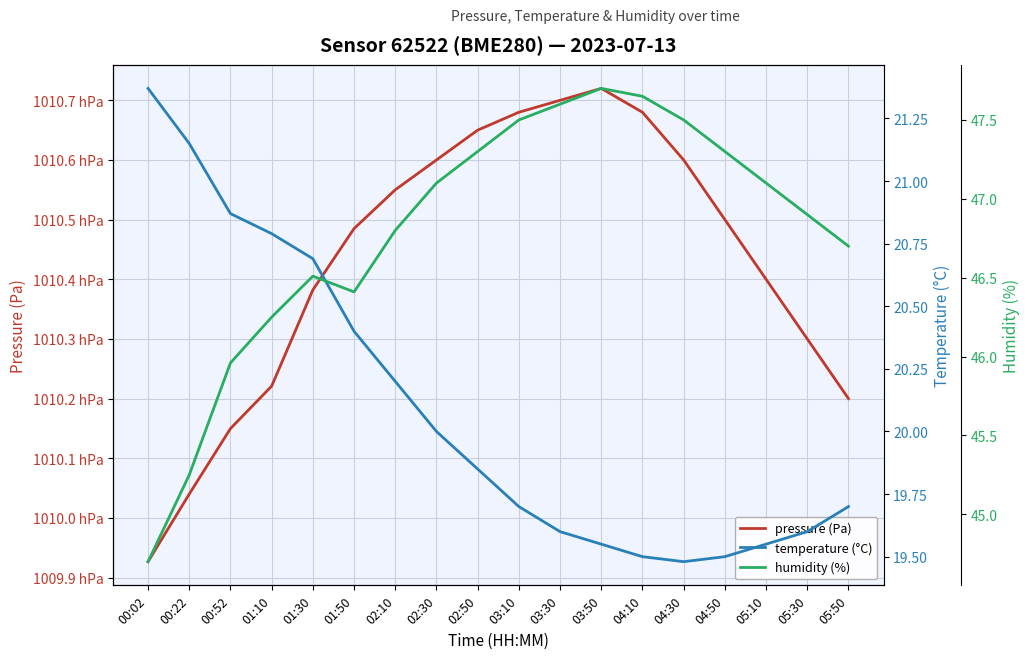

Is the value of temperature (°C) at 04:30 greater than the value of pressure (Pa) at 05:10?

No